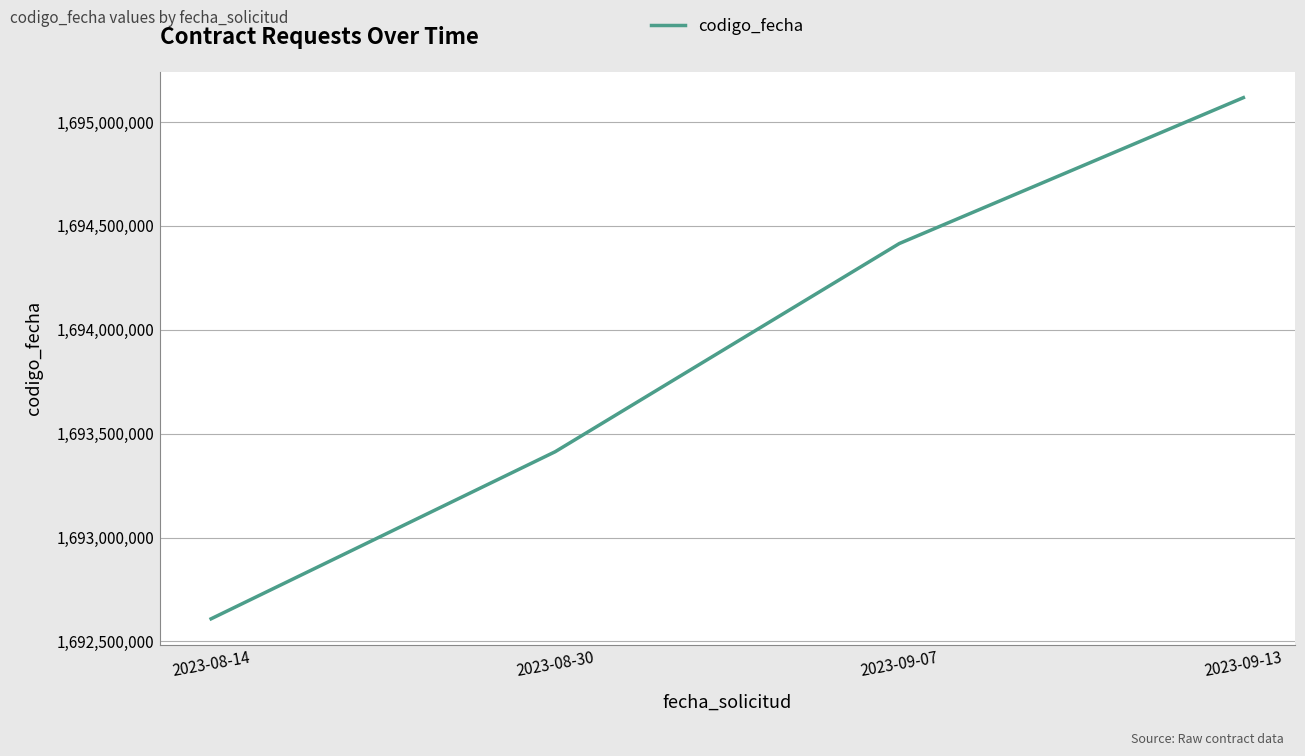

True or false: the data shows 1695117368 at 2023-09-13.

True